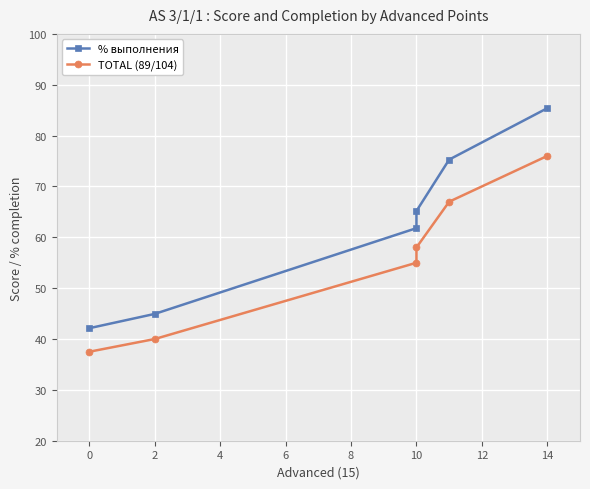

True or false: % выполнения has more than 1 points higher than both neighbors.

False